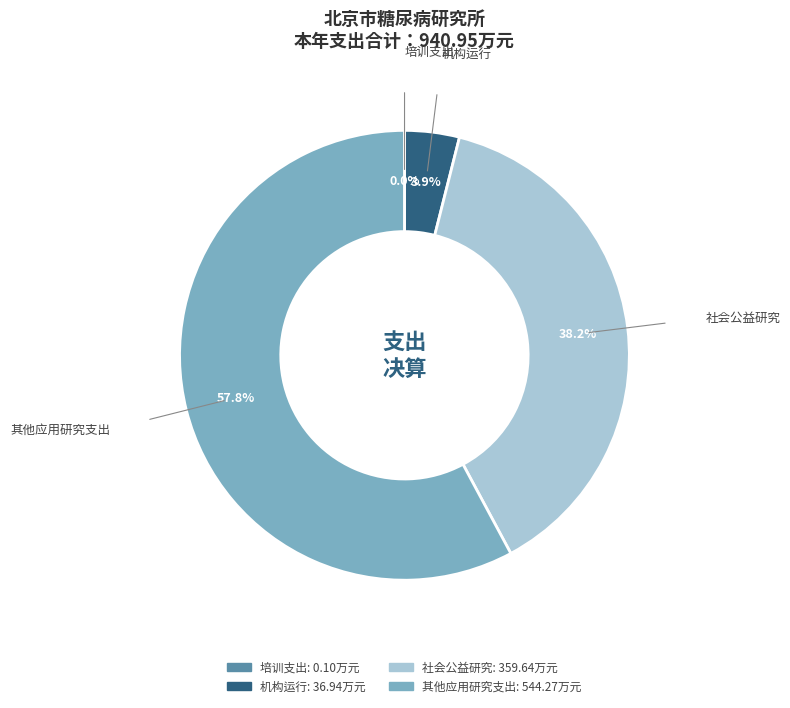

Combined, do 社会公益研究 and 其他应用研究支出 account for over 50%?

Yes